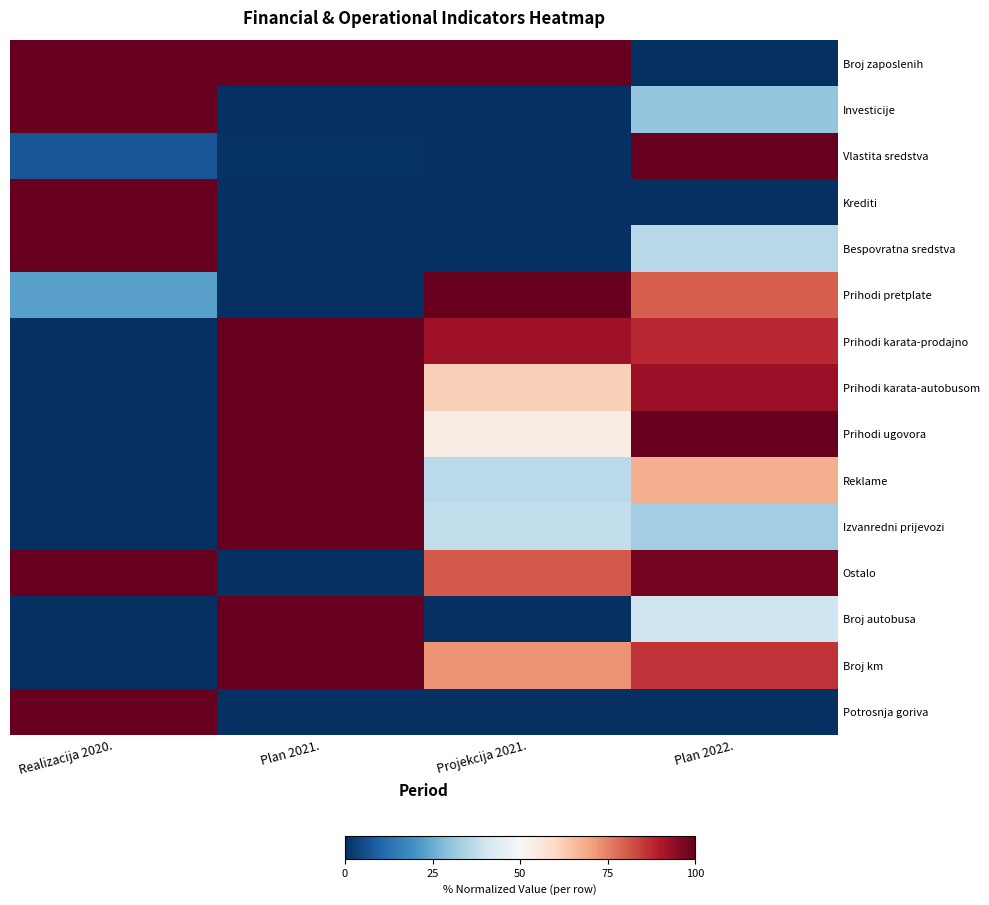

Count the number of categories in the chart.

4